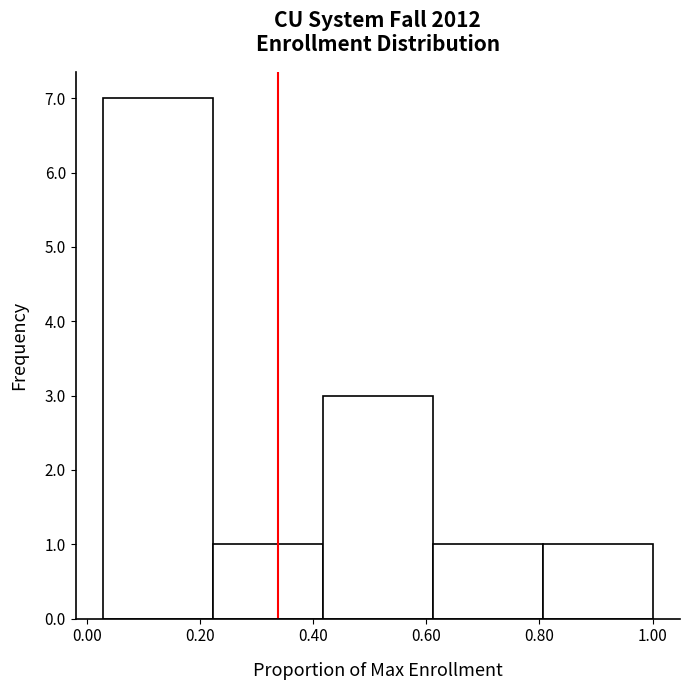

Reading left to right, transcribe this chart: for each bar, give the range it covers on the x-axis and its height. Neither the bar edges nor the heights are printed on the chart, so give them approximately, as read against the axes.

0.02 to 0.22: 7
0.22 to 0.42: 1
0.42 to 0.62: 3
0.62 to 0.80: 1
0.80 to 1.00: 1